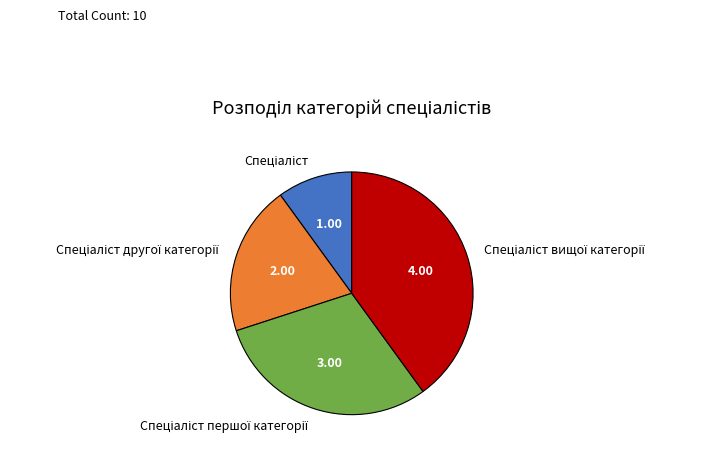

Is there a majority slice in this chart?

No